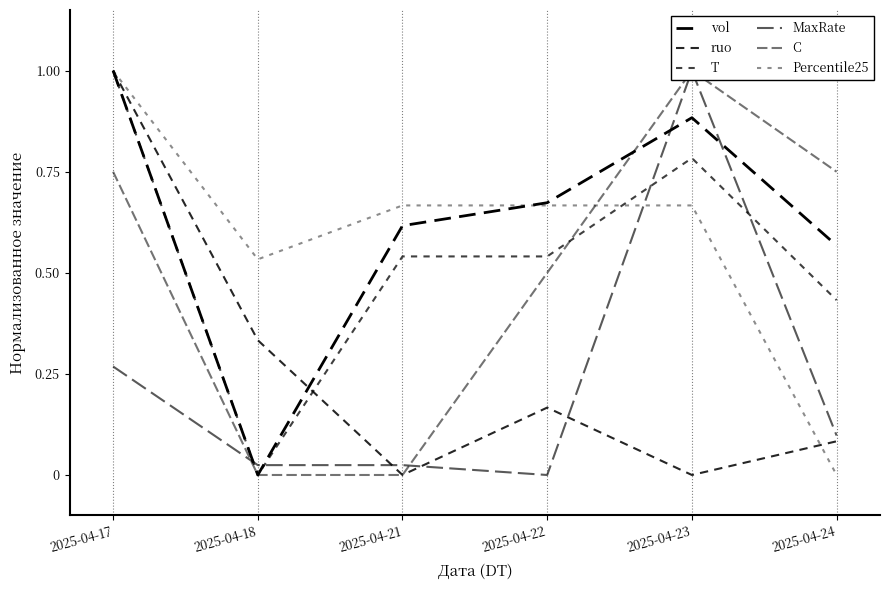

Is the value of vol at 2025-04-21 greater than the value of MaxRate at 2025-04-24?

Yes